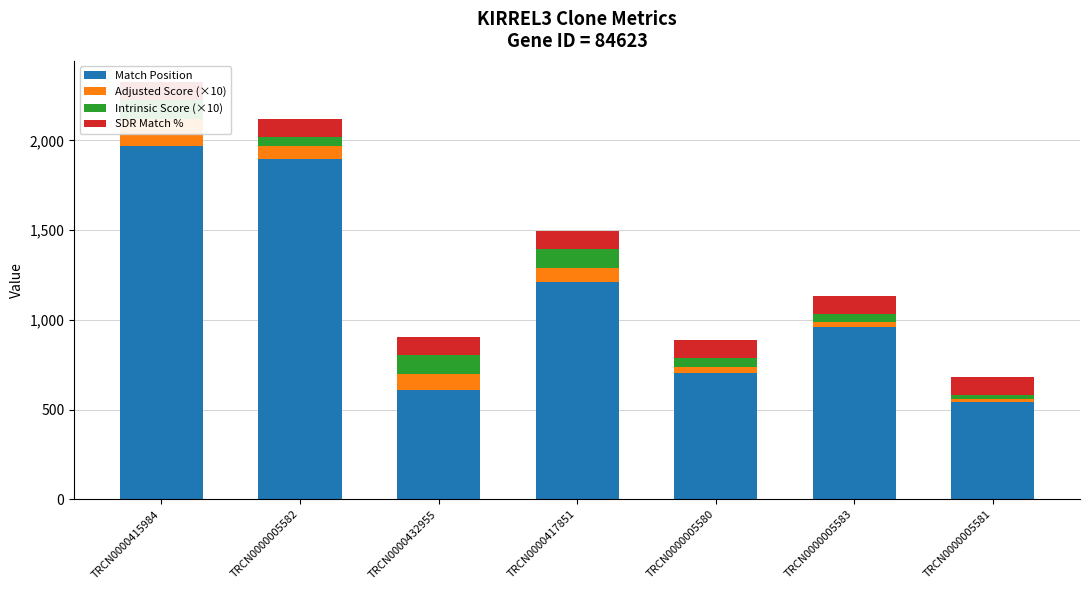

Read the Adjusted Score (×10) value at TRCN0000005581.

15.1